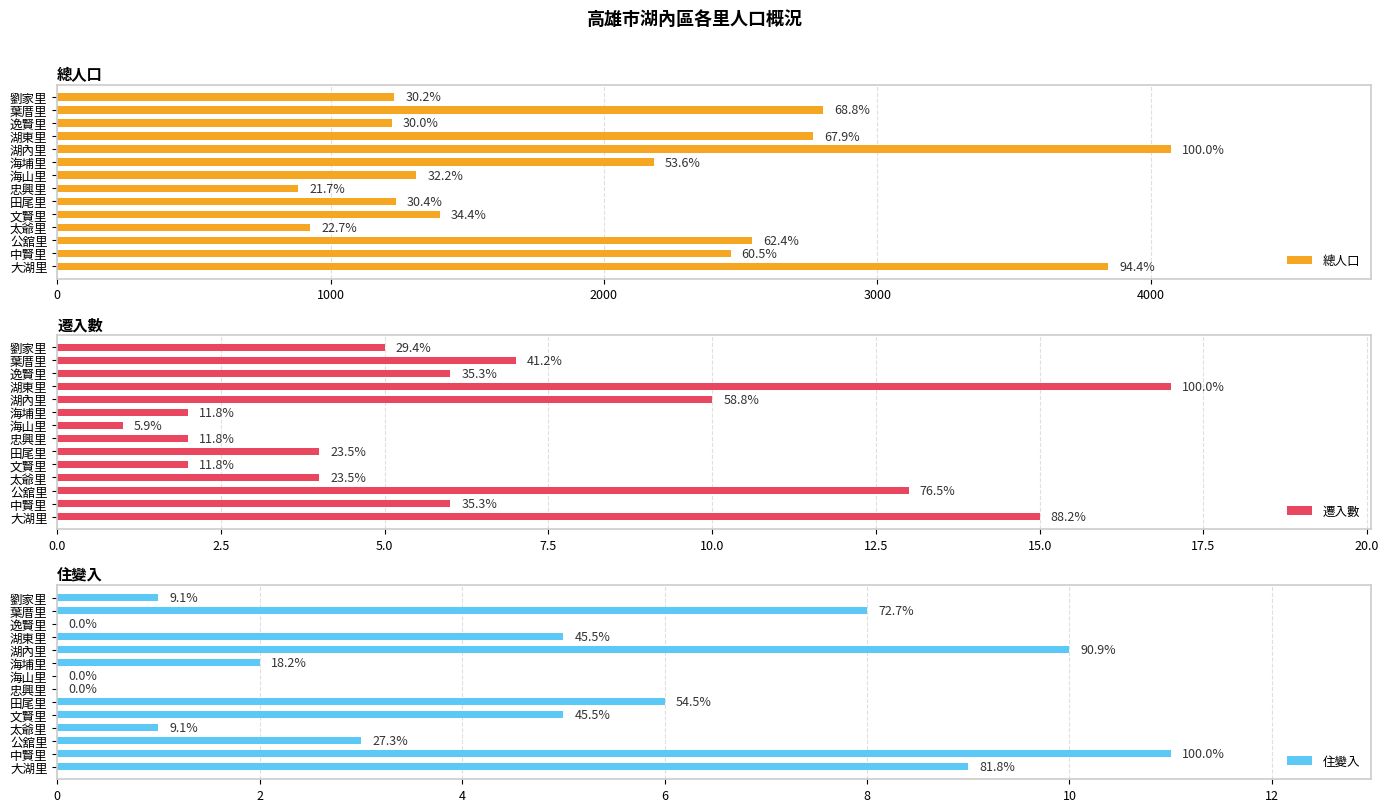

How many categories are shown in the chart?

14